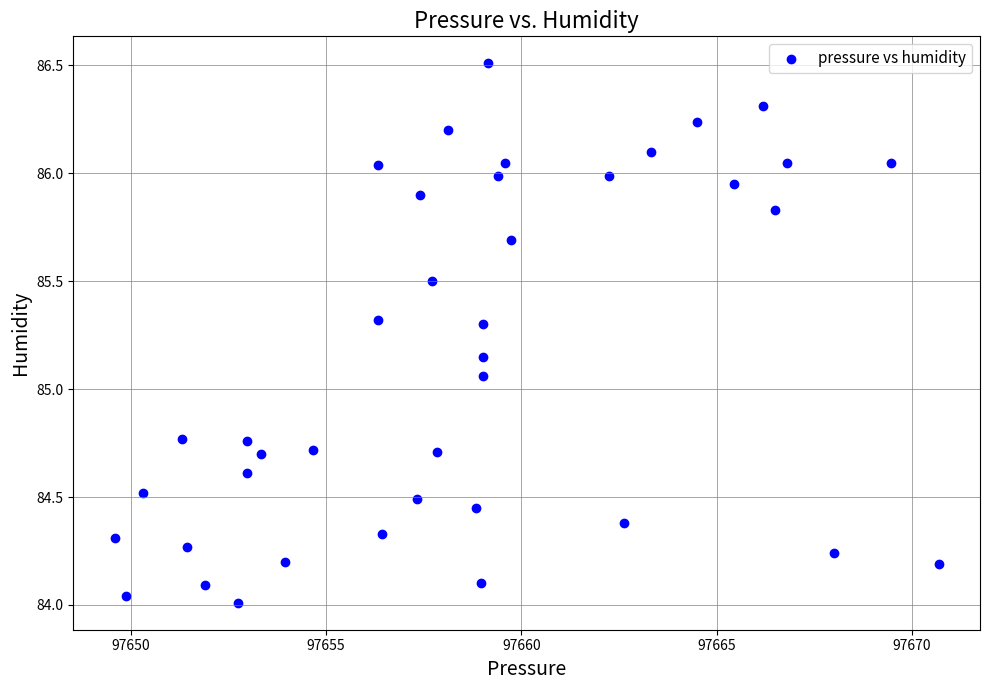

What is the range of Y values (max minus min)?

2.5